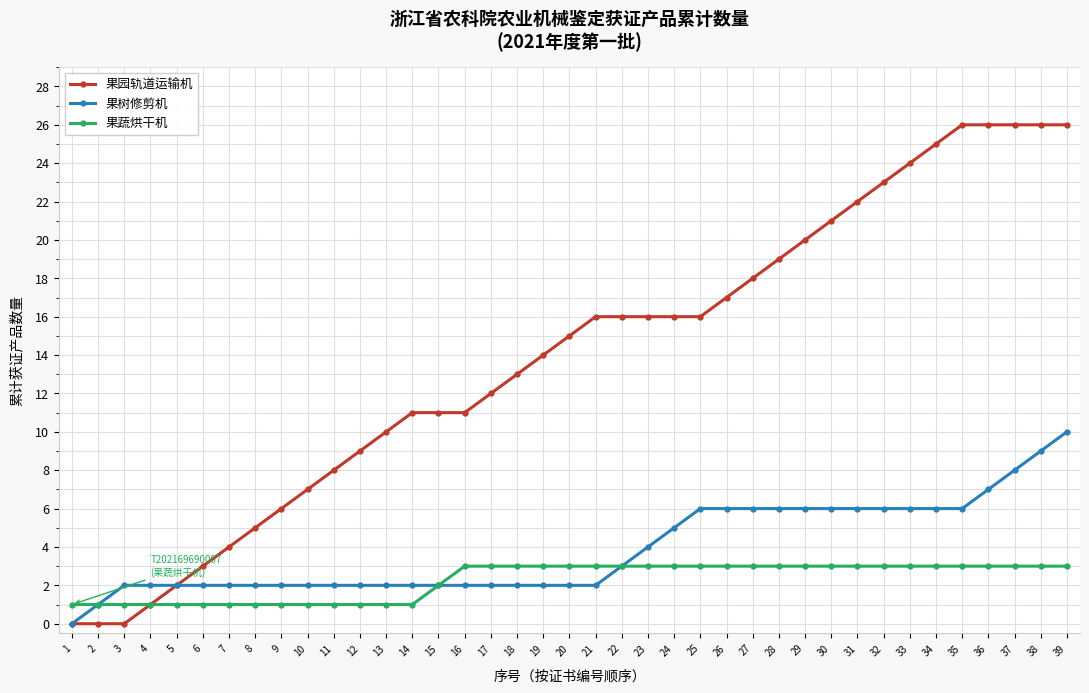

Where is 果园轨道运输机 nearest to the value 13?

18